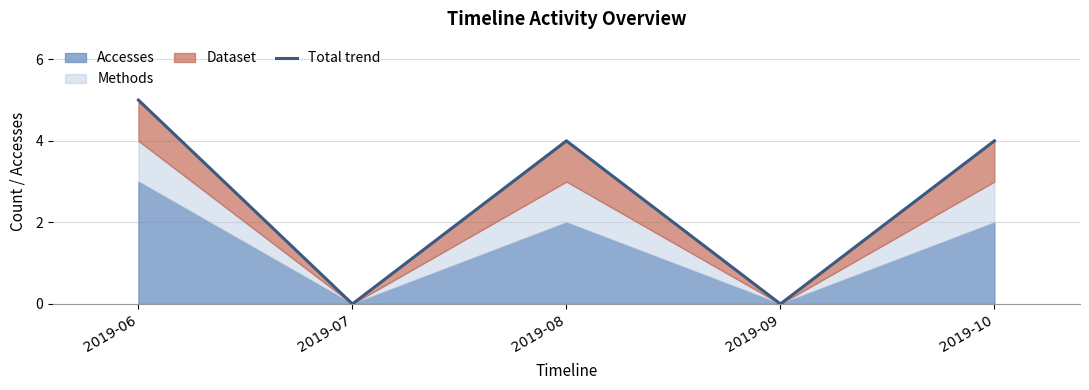

How many points are lower than both their immediate neighbors (excluding endpoints)?

2